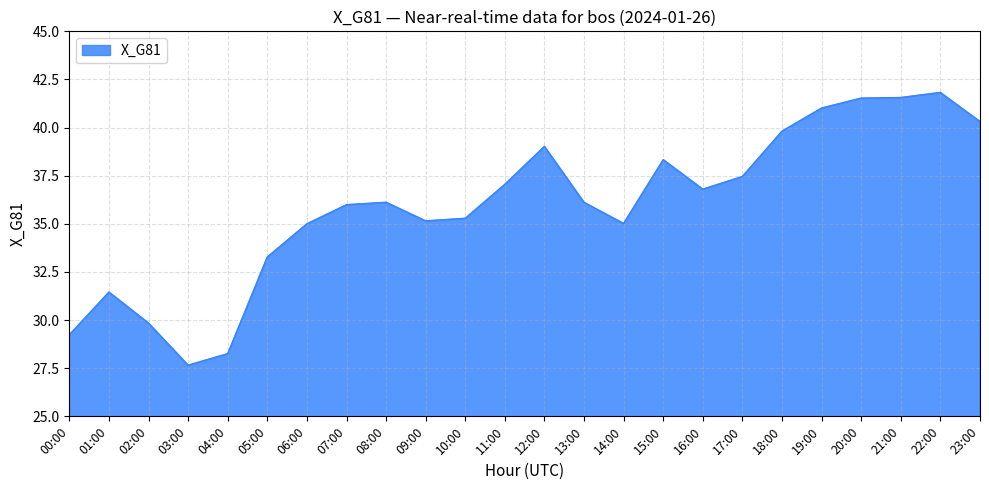

What is the difference between the values at 12:00 and 23:00?

1.3